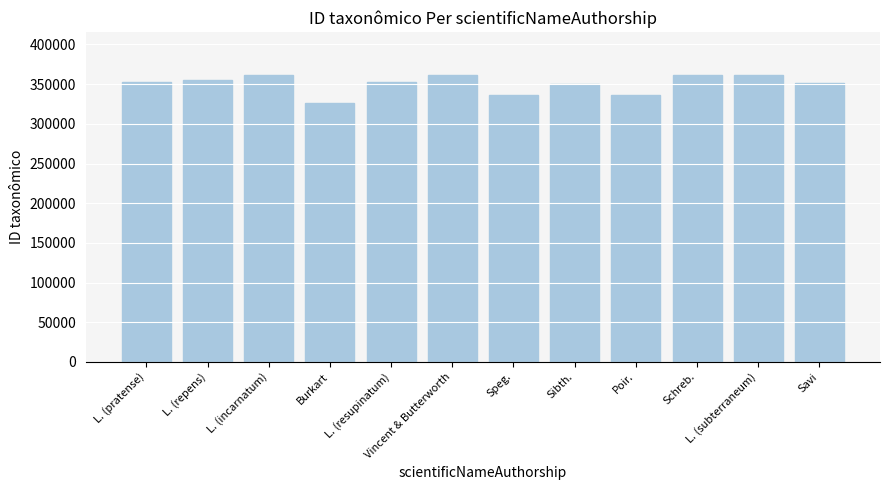

What value does the data have at Savi, to the nearest 100?

352000